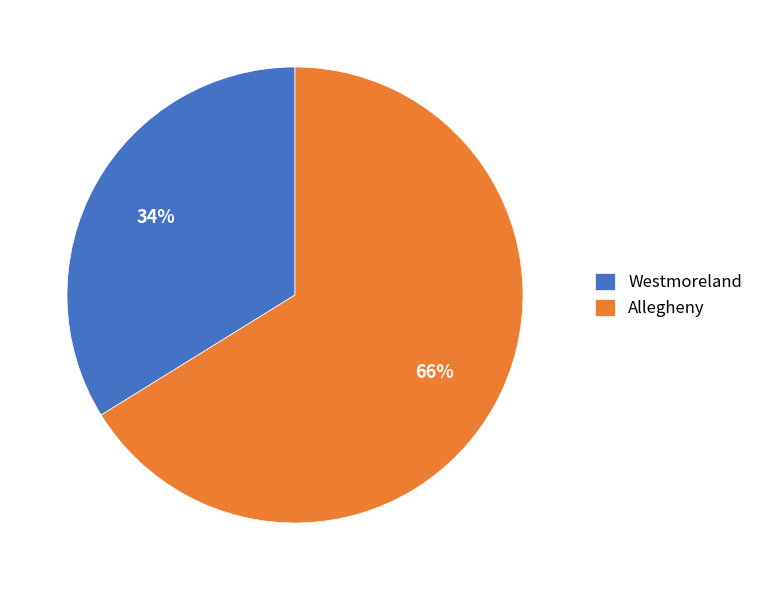

To the nearest percent, what is the combined percentage of Westmoreland and Allegheny?

100%